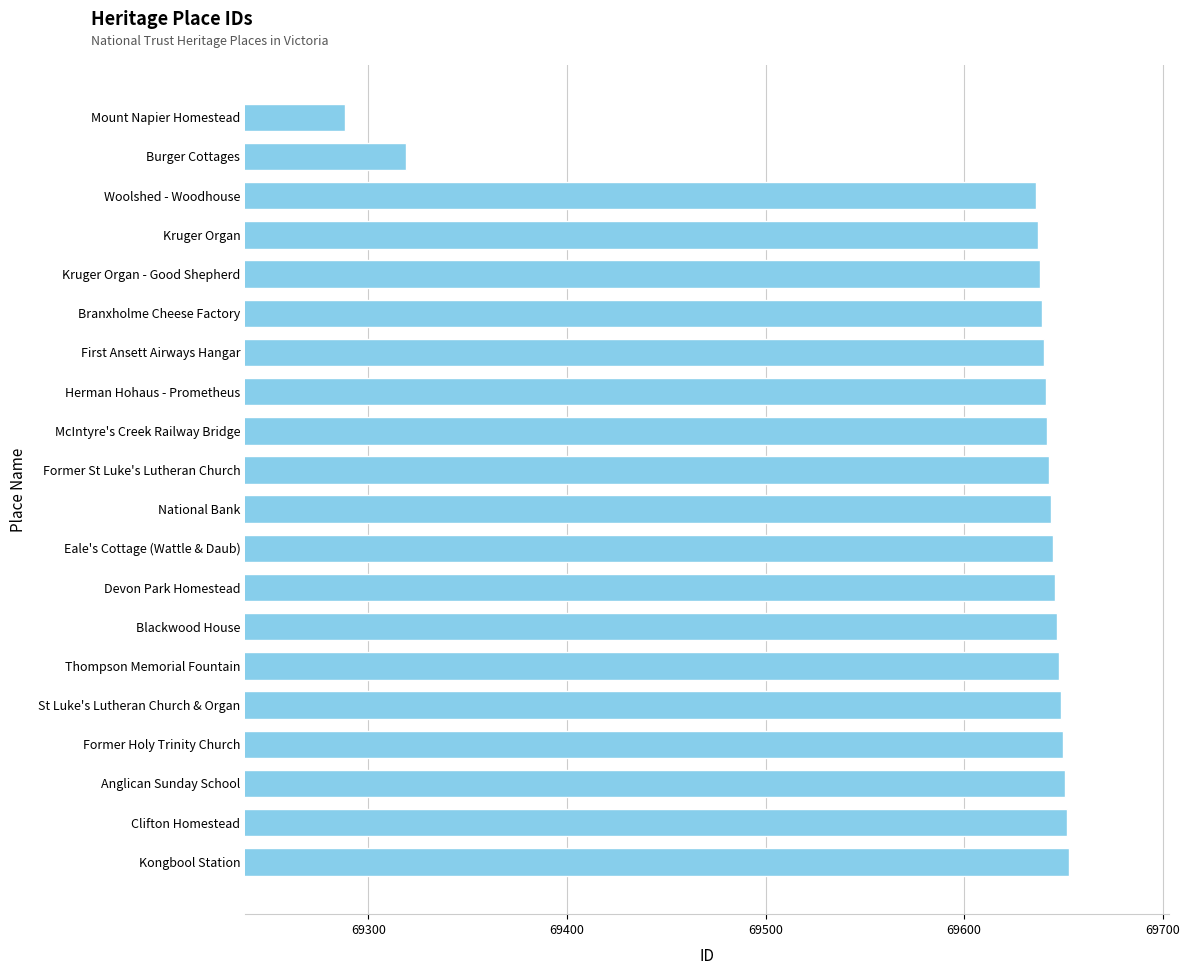

What is the difference between the second highest and second lowest values?

333